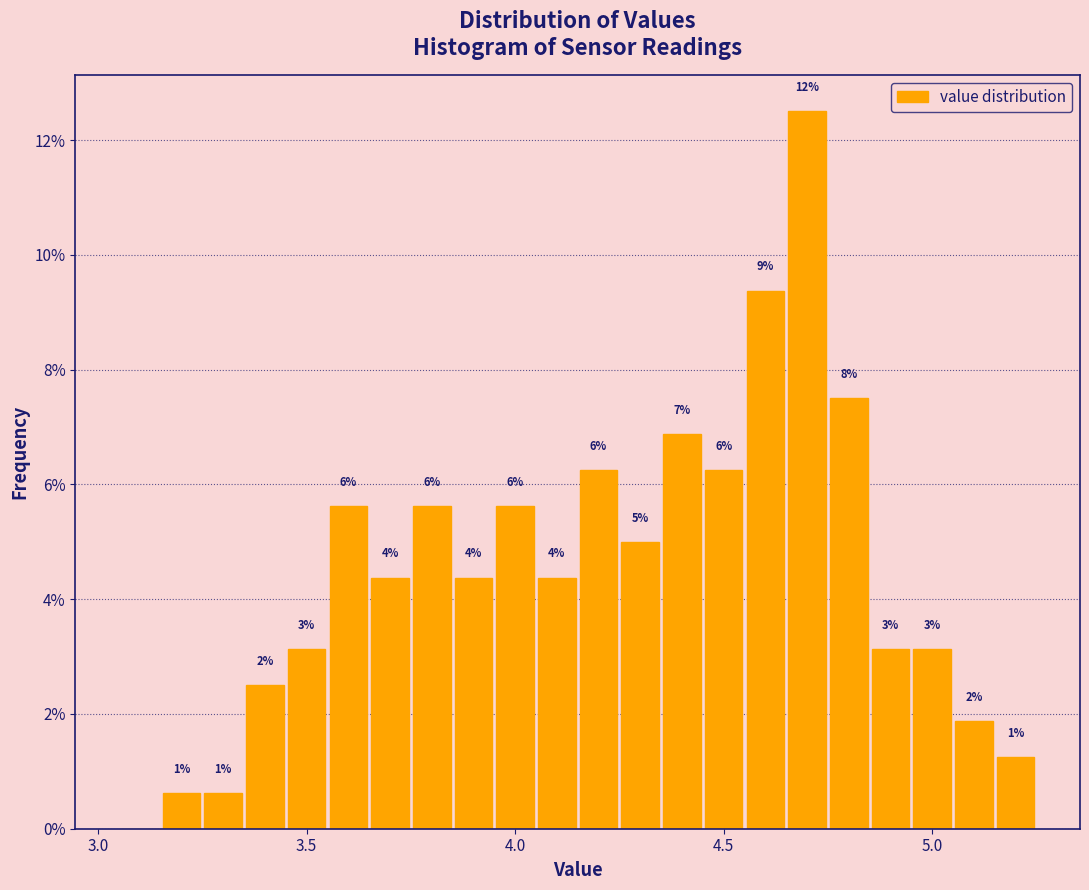

Around what value on the x-axis is the tallest bar? Give the approximate position of its centre, as read against the axis.

4.70